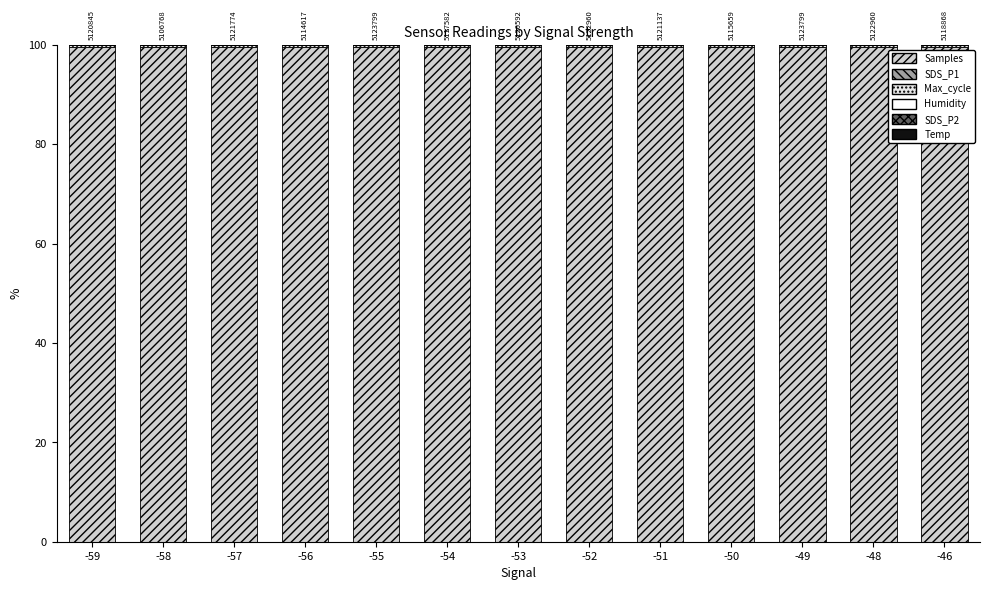

At which category is the sum across all series the highest?

-59